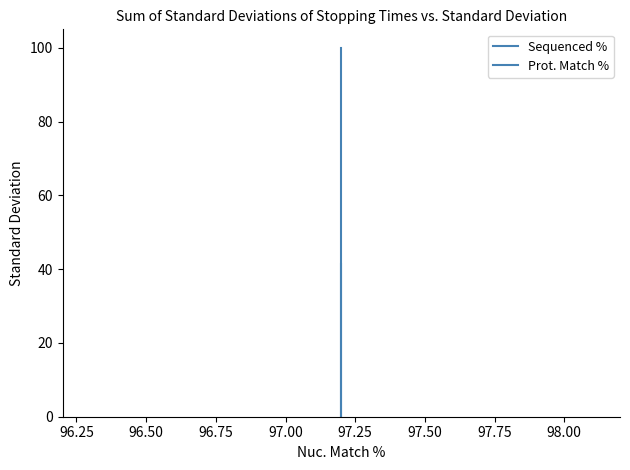

What is the sum of all Sequenced % values?

141.5